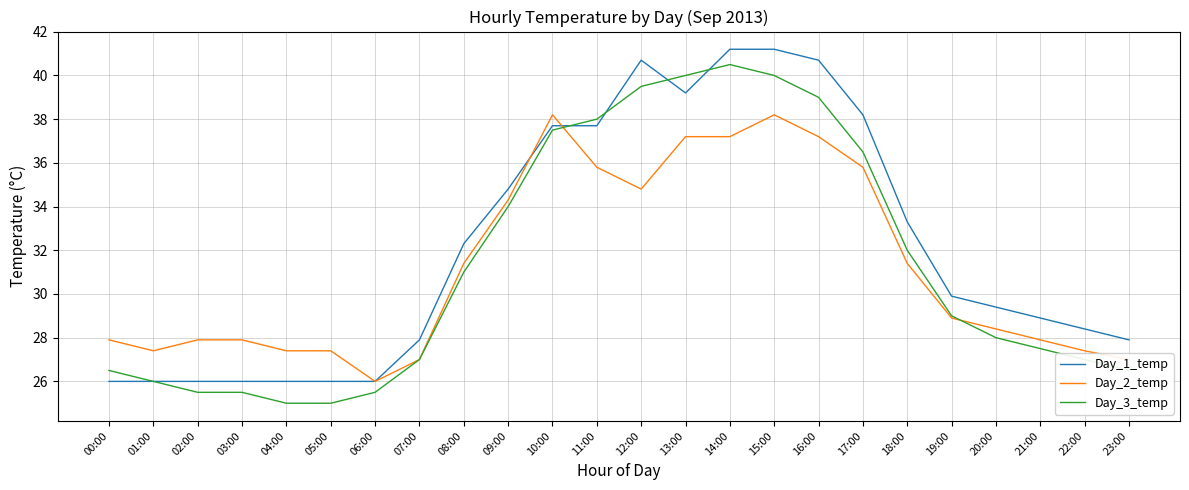

Which series has the largest total across all categories?

Day_1_temp